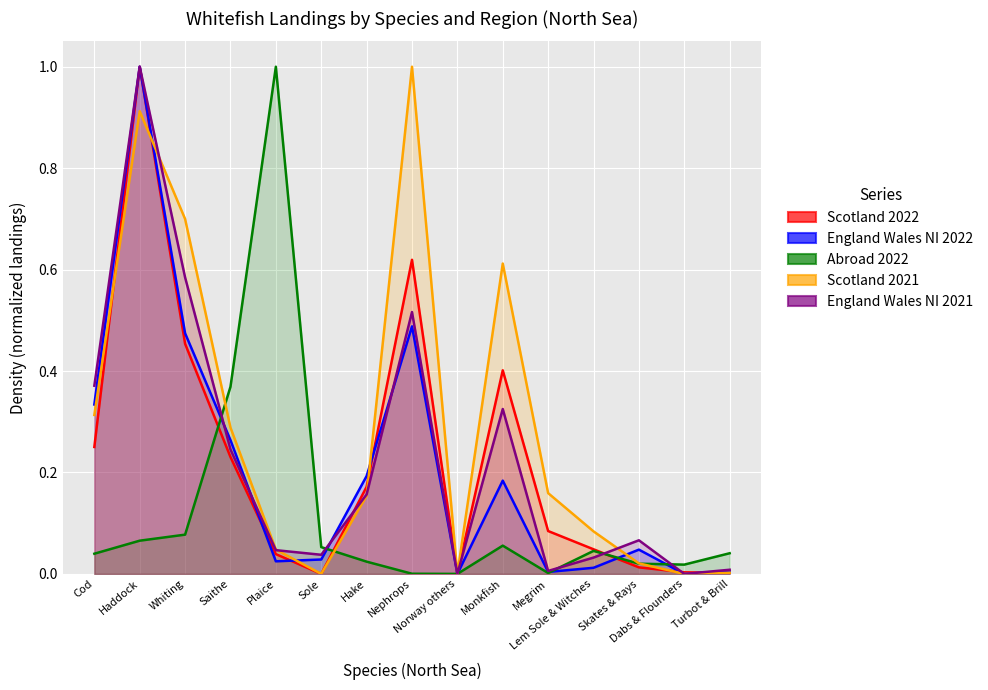

True or false: England Wales NI 2022 and Scotland 2021 intersect in this chart.

True